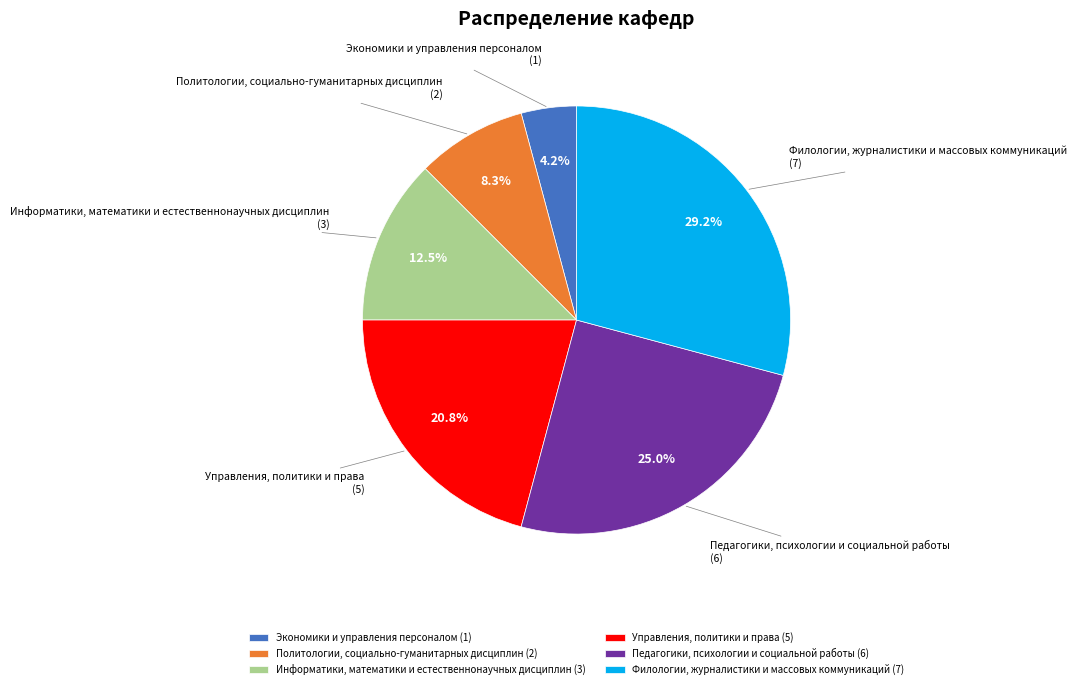

Which has a higher value, Информатики, математики и естественнонаучных дисциплин or Филологии, журналистики и массовых коммуникаций?

Филологии, журналистики и массовых коммуникаций